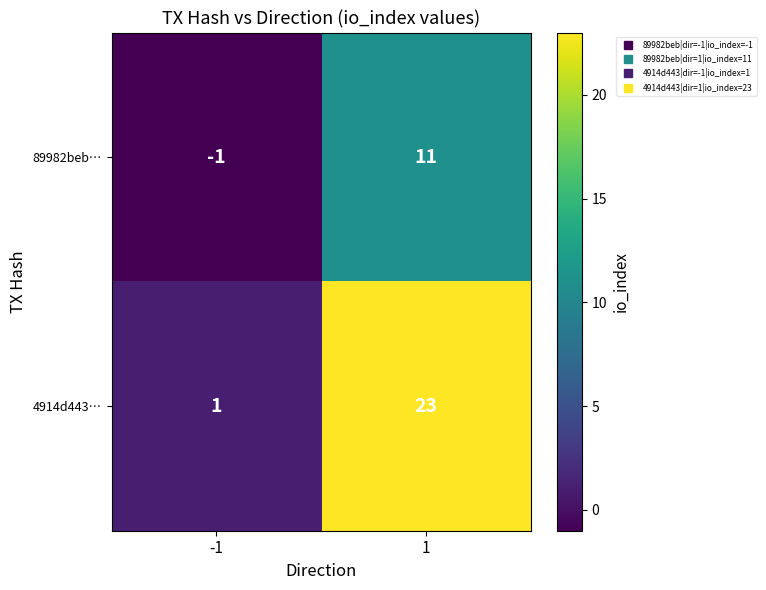

Rank the series at 1 from lowest to highest value.

89982beb…, 4914d443…